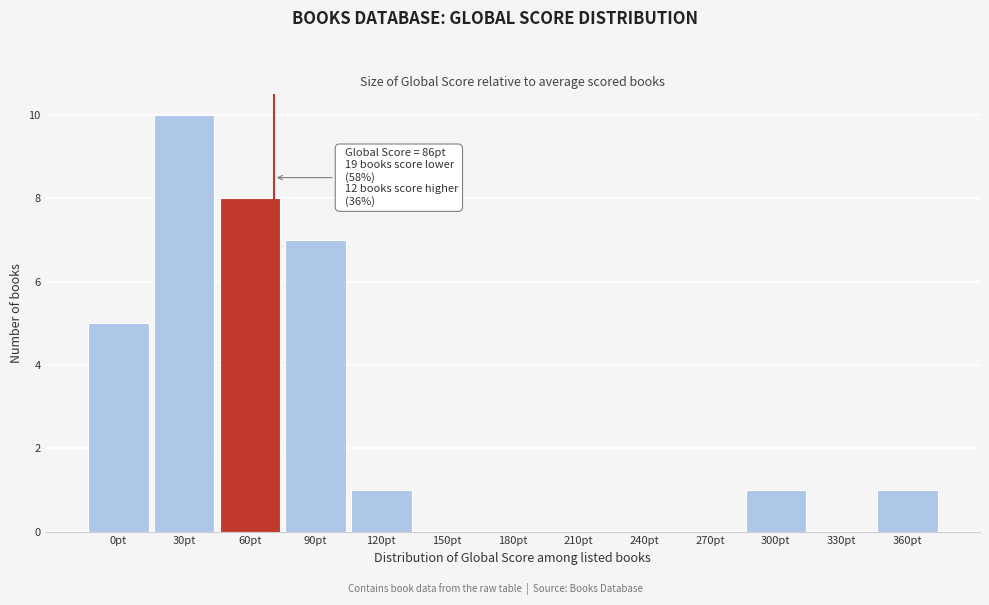

Reading left to right, list all the values displayed in this chart.

0pt=5	30pt=10	60pt=8	90pt=7	120pt=1	150pt=0	180pt=0	210pt=0	240pt=0	270pt=0	300pt=1	330pt=0	360pt=1